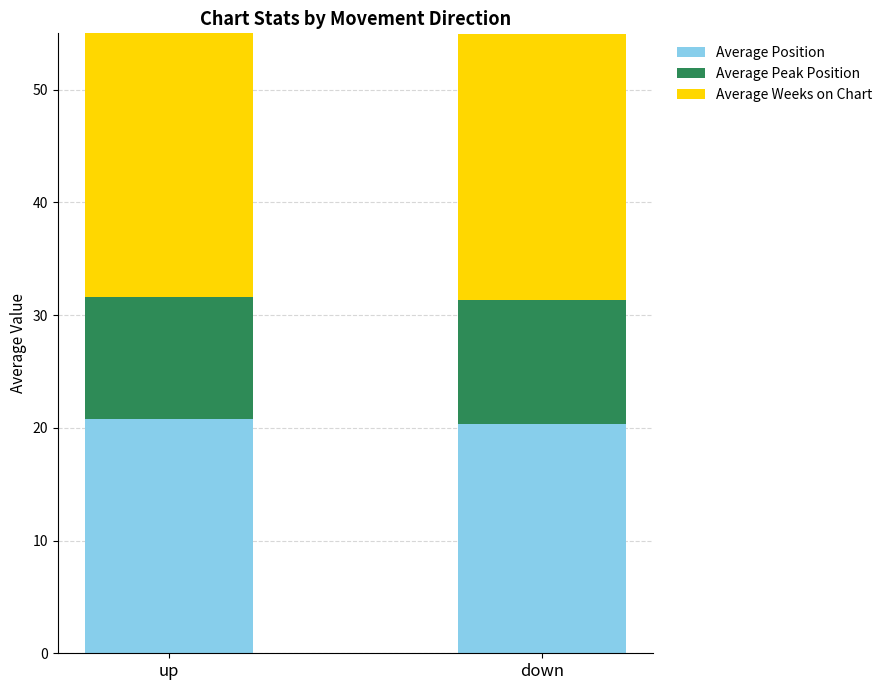

How many bars are there in total?

2